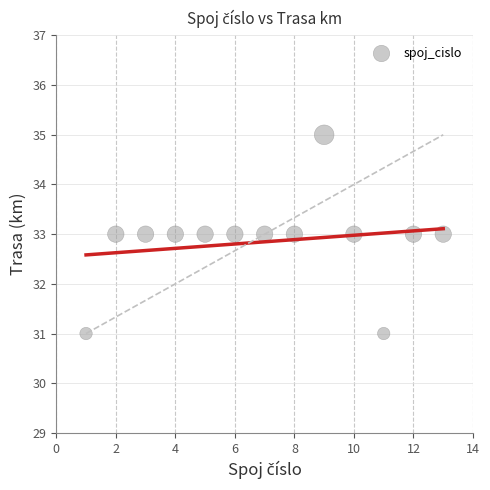

What is the range of Y values (max minus min)?

4